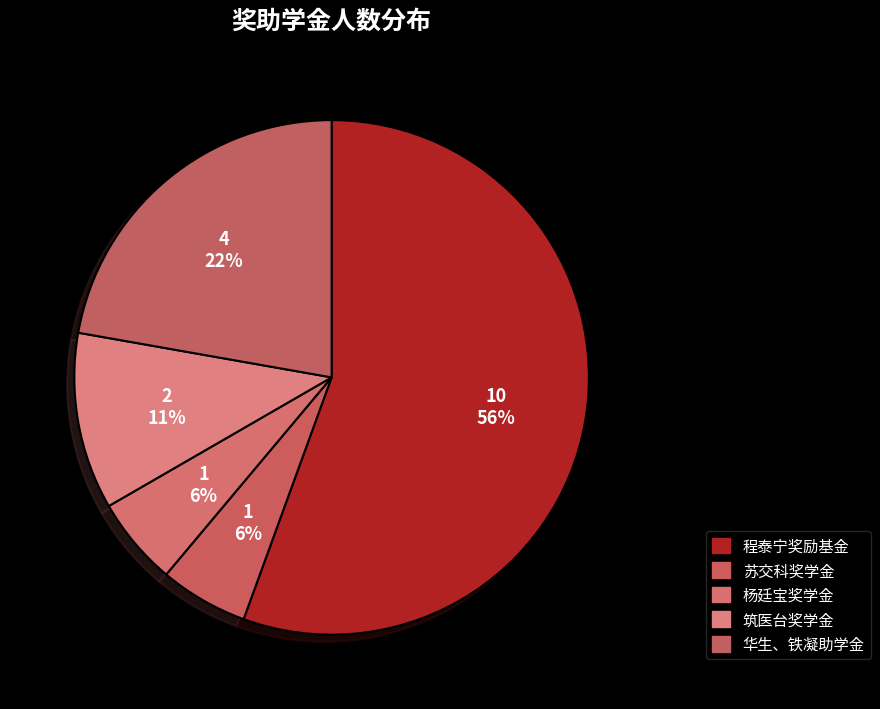

How many segments does this pie chart have?

5